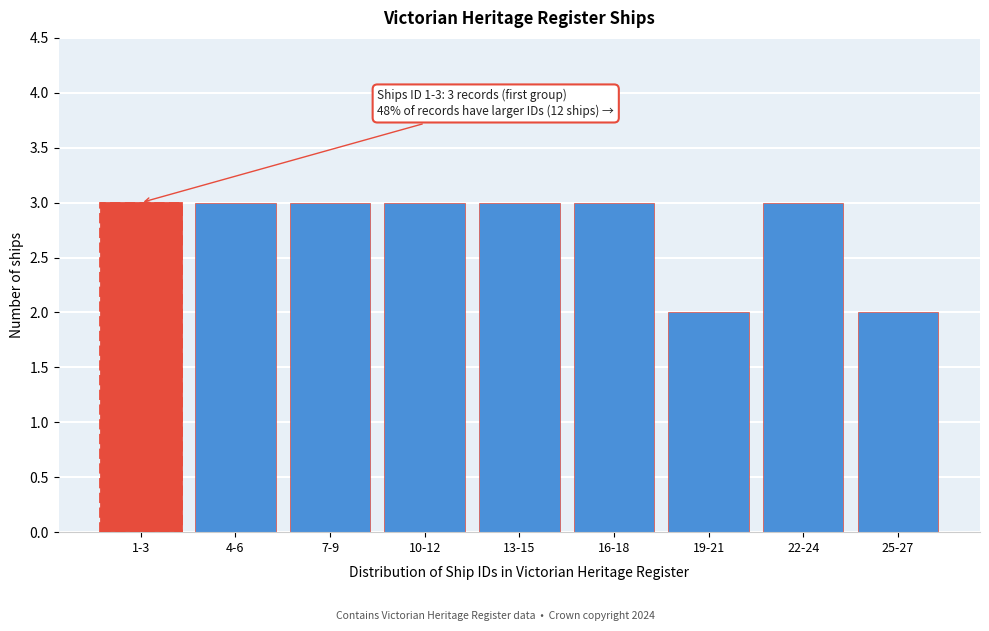

Reading left to right, extract all data points from this chart.

1-3=3	4-6=3	7-9=3	10-12=3	13-15=3	16-18=3	19-21=2	22-24=3	25-27=2